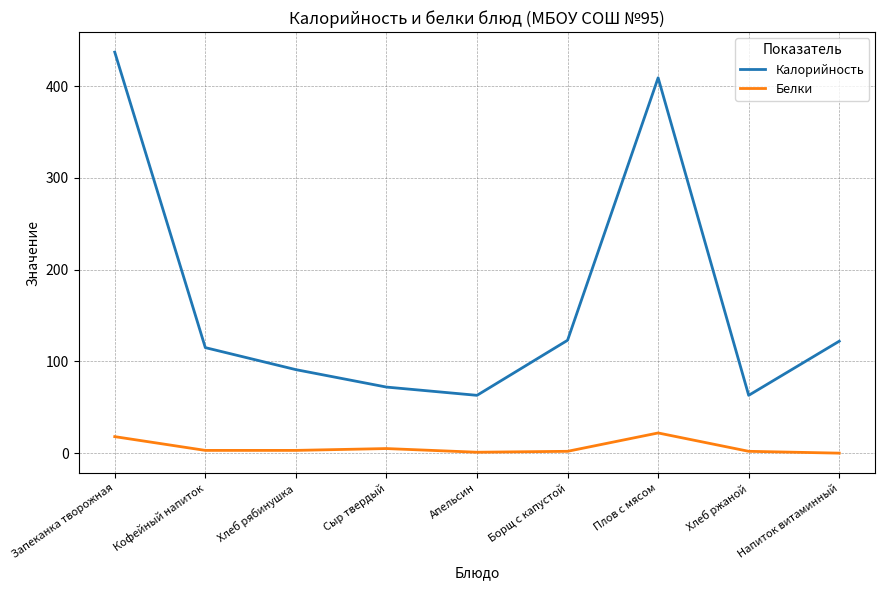

True or false: Калорийность and Белки intersect in this chart.

False